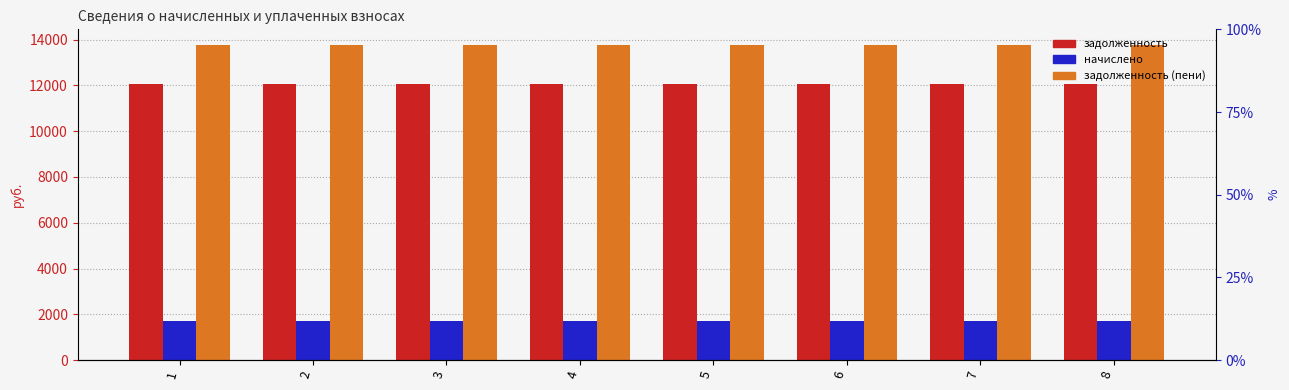

Reading left to right, transcribe all the data shown in this chart.

задолженность: 1=12060	2=12060	3=12060	4=12060	5=12060	6=12060	7=12060	8=12060
начислено: 1=1701	2=1701	3=1701	4=1701	5=1701	6=1701	7=1701	8=1701
задолженность (пени): 1=13761	2=13761	3=13761	4=13761	5=13761	6=13761	7=13761	8=13761